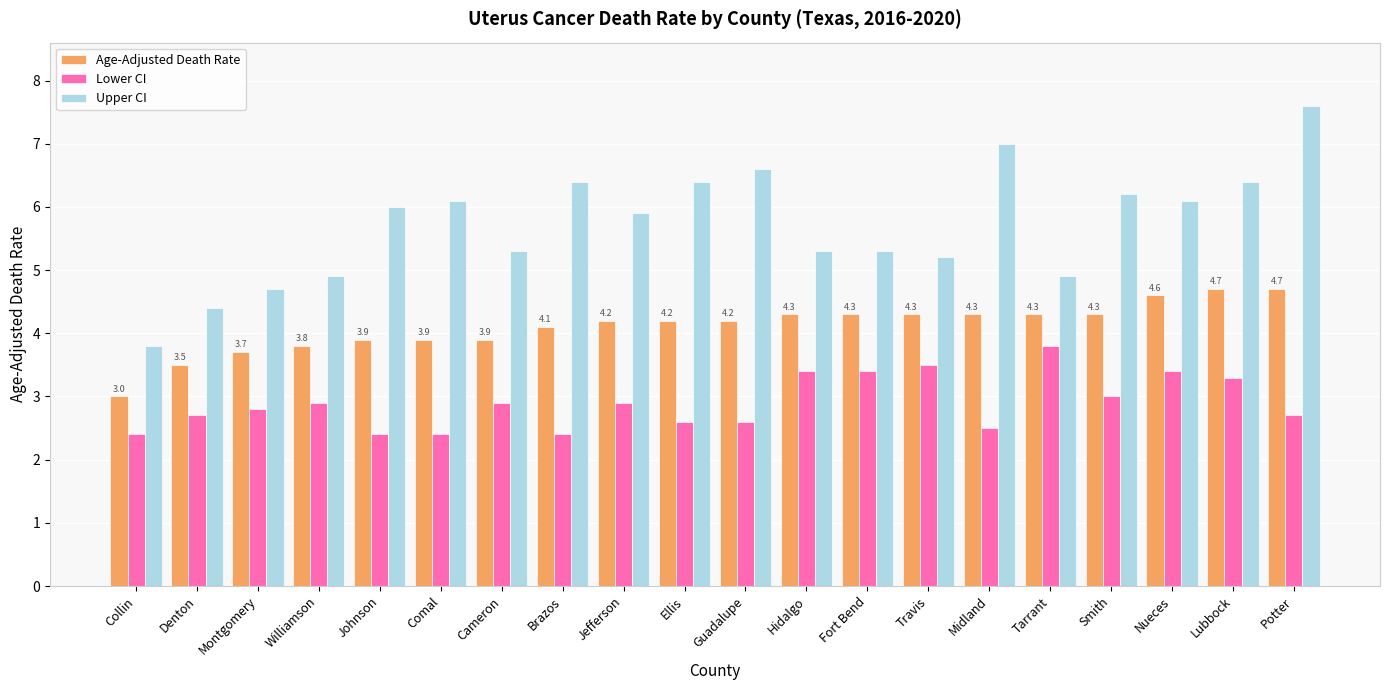

Is it true that Lower CI equals 3.3 at Lubbock?

True